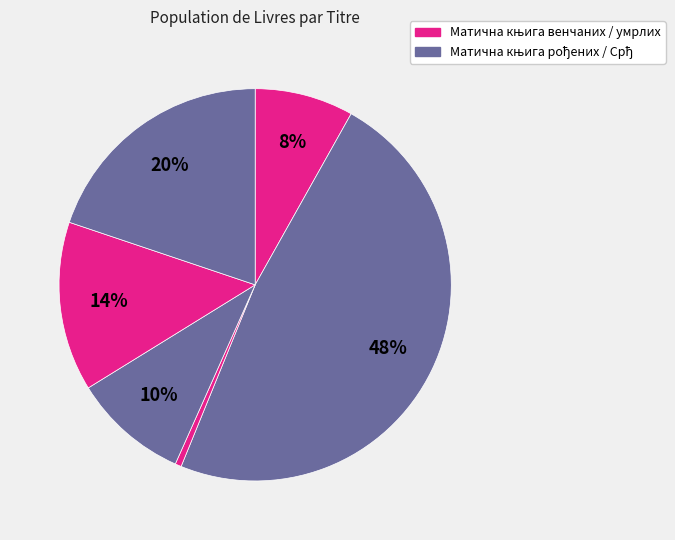

How many segments does this pie chart have?

6